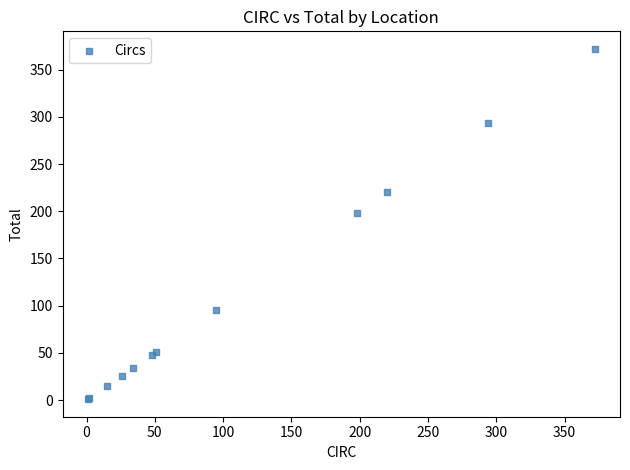

What Y value in the scatter plot is closest to 186?

198